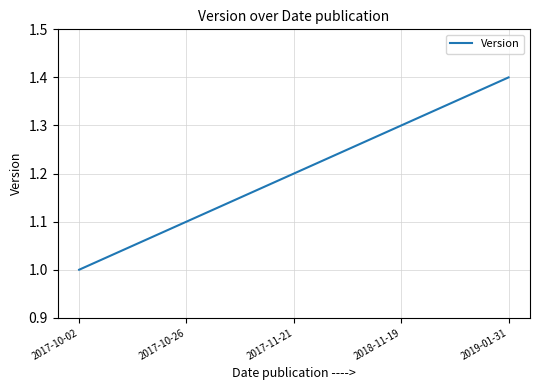

At which category does the chart reach its minimum across all series?

2017-10-02